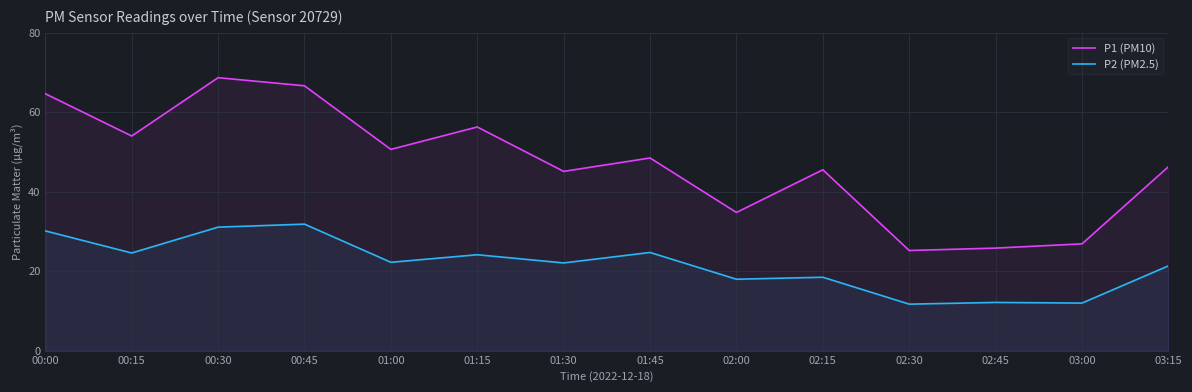

Reading left to right, what are all the values shown in this chart?

P1 (PM10): 00:00=64.6	00:15=54.0	00:30=68.7	00:45=66.6	01:00=50.6	01:15=56.3	01:30=45.1	01:45=48.5	02:00=34.8	02:15=45.5	02:30=25.2	02:45=25.8	03:00=26.9	03:15=46.3
P2 (PM2.5): 00:00=30.1	00:15=24.6	00:30=31.1	00:45=31.8	01:00=22.2	01:15=24.1	01:30=22.1	01:45=24.7	02:00=18.0	02:15=18.5	02:30=11.7	02:45=12.1	03:00=12.0	03:15=21.3